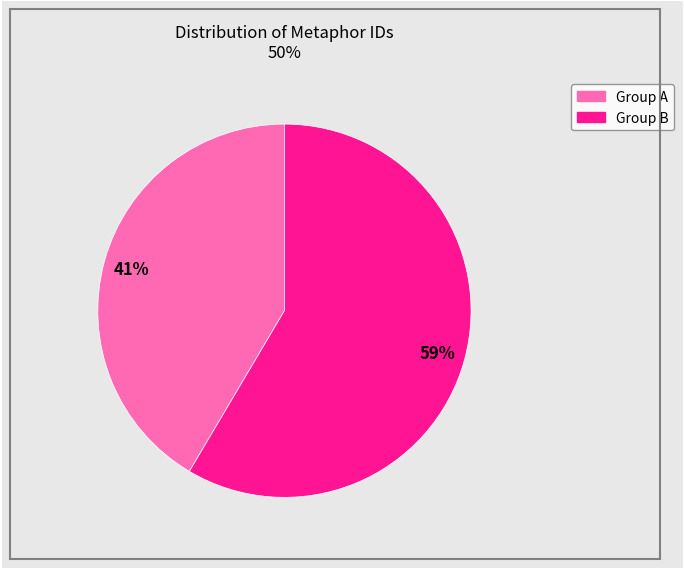

Is there a majority slice in this chart?

Yes